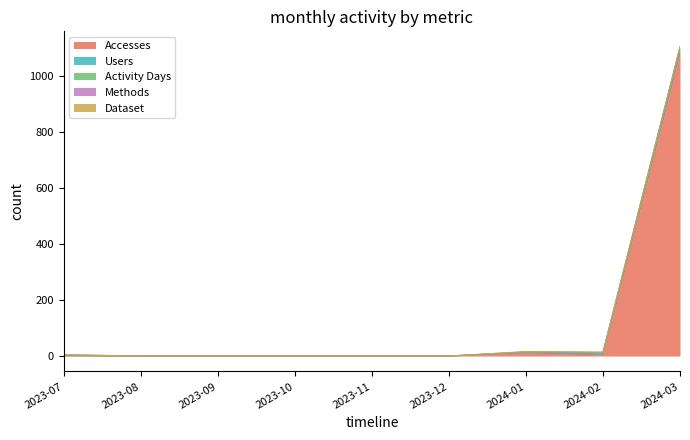

At 2024-01, list the series in order from smallest to largest.

Users, Activity Days, Methods, Dataset, Accesses